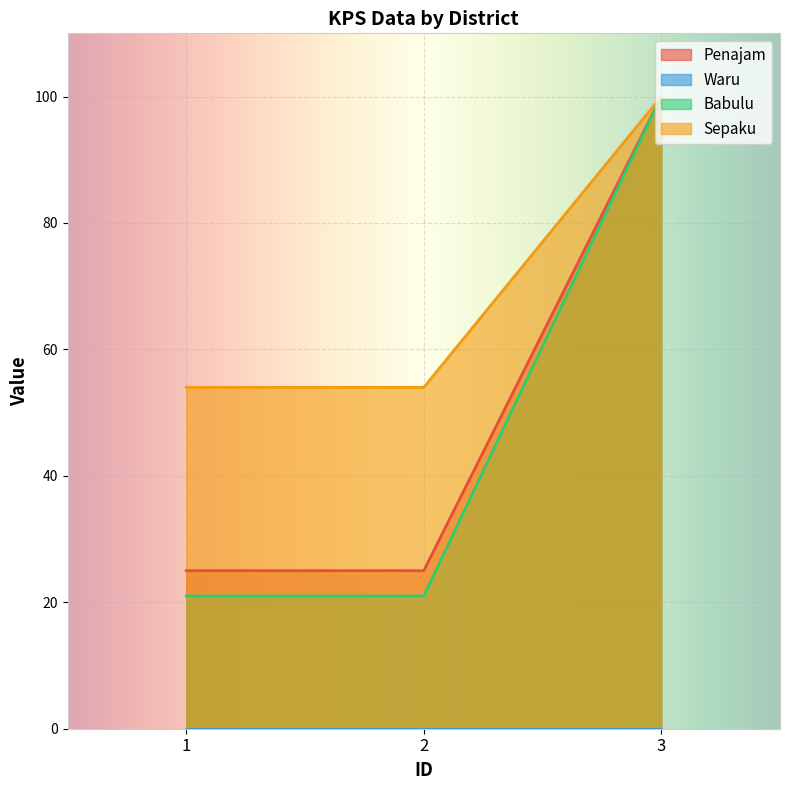

Which series has the largest total across all categories?

Sepaku